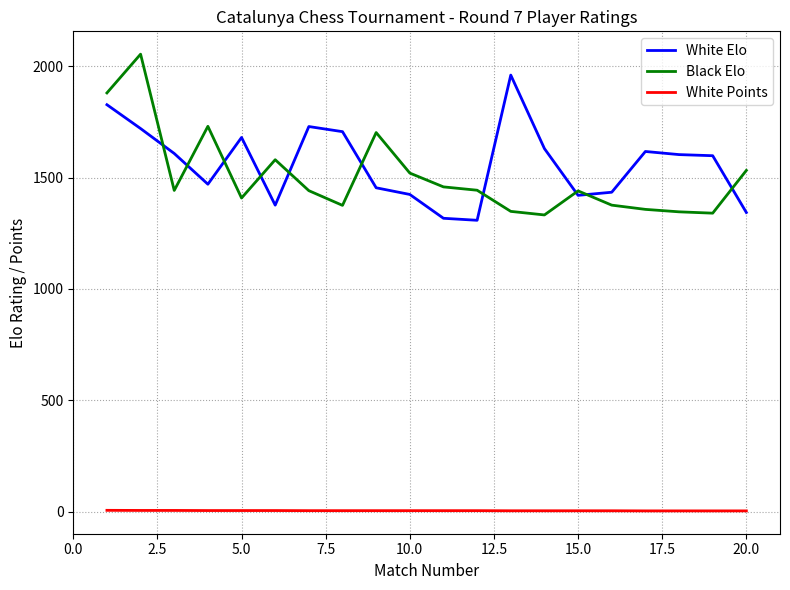

What is the lowest value of the White Elo series?

1308.0